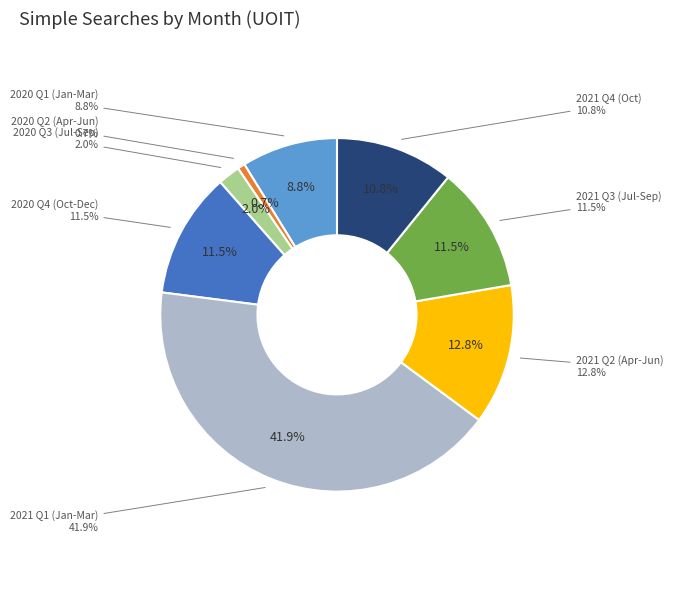

Between 2021-07 and 2020-03, which is larger?

2020-03